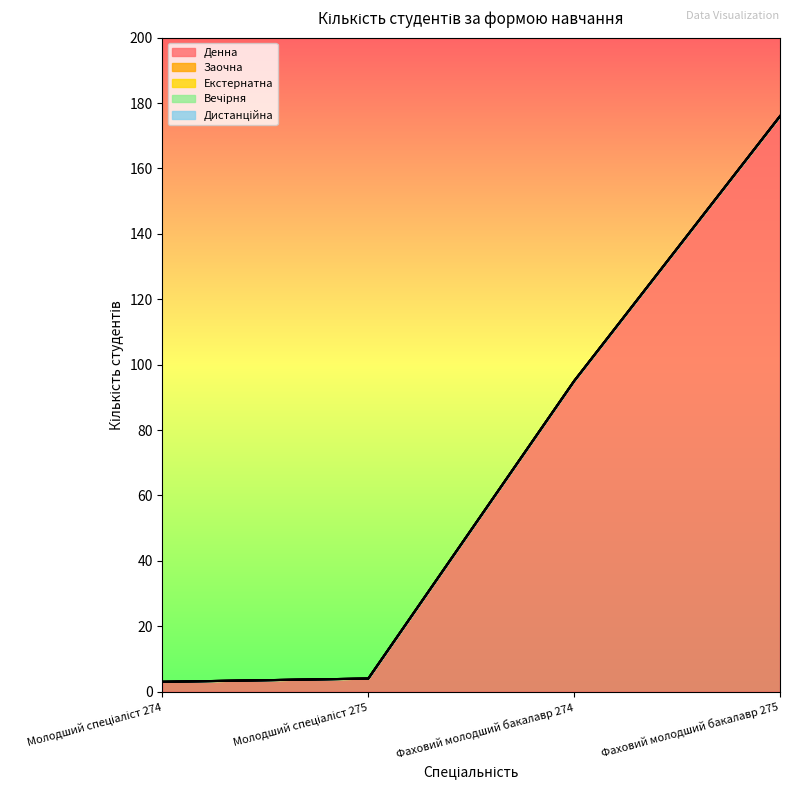

Which series has the widest spread of values?

Денна